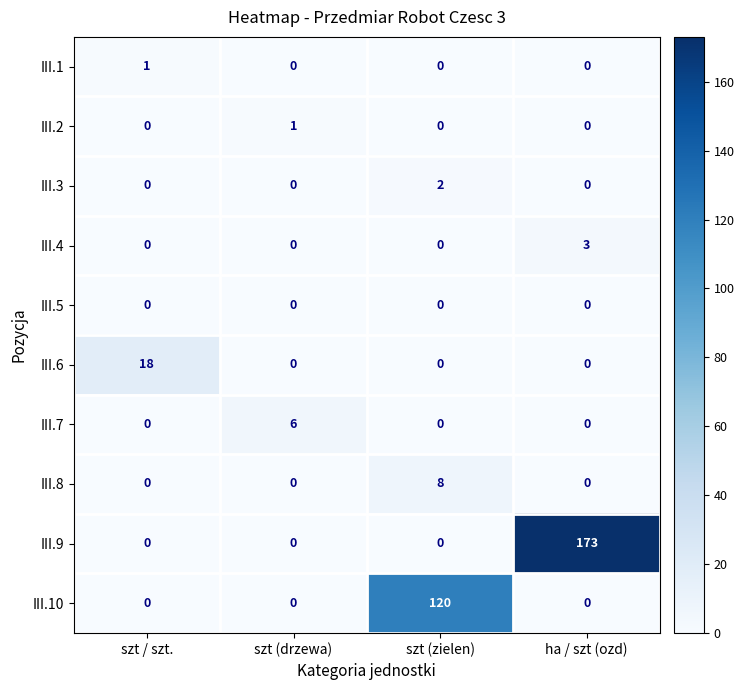

What is the greatest value displayed?

173